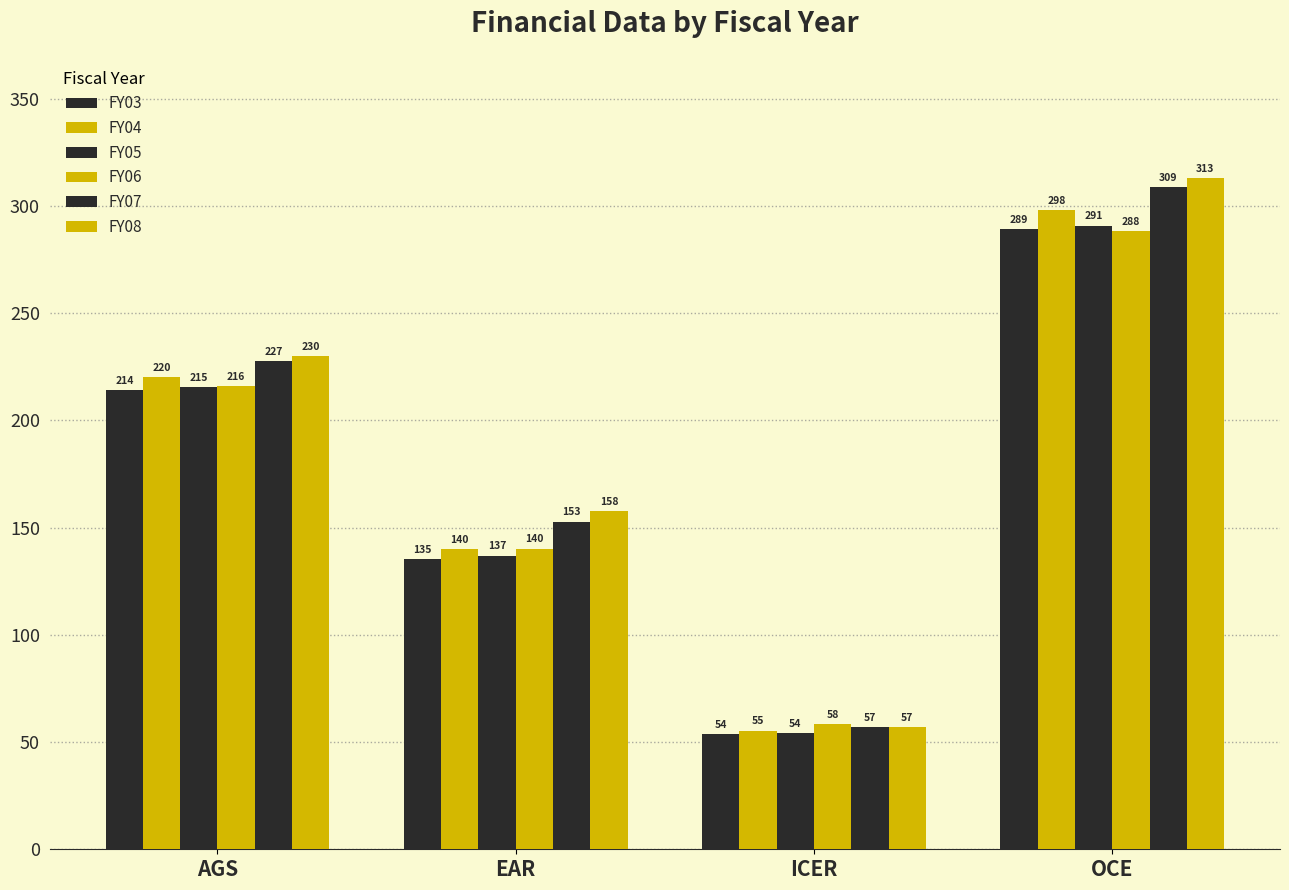

At which category is the sum across all series the highest?

OCE